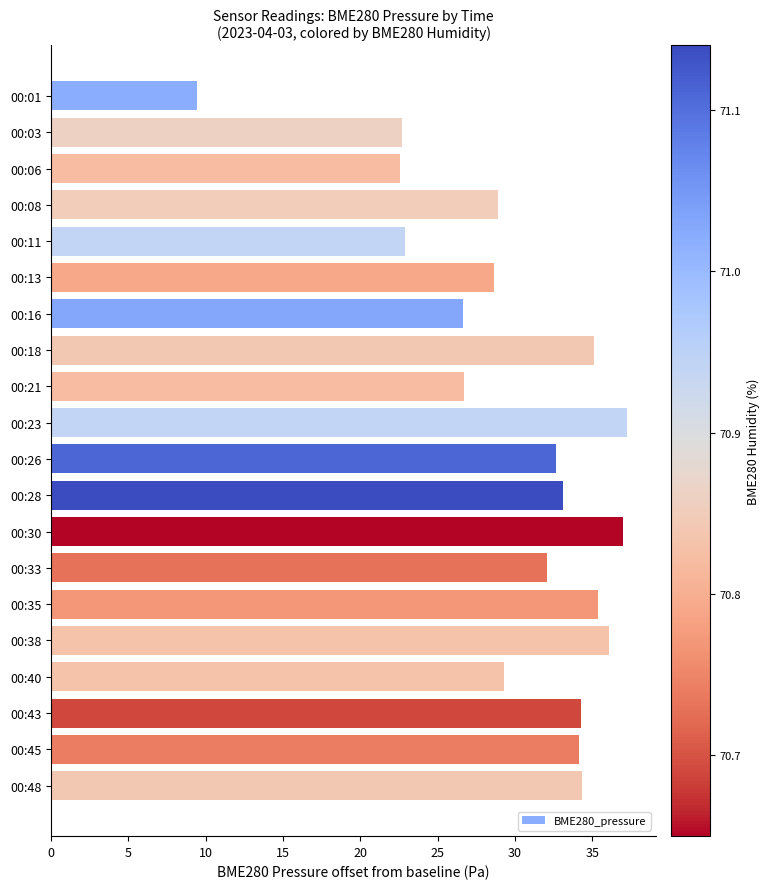

The value at 00:03 is 32.1. True or false?

False